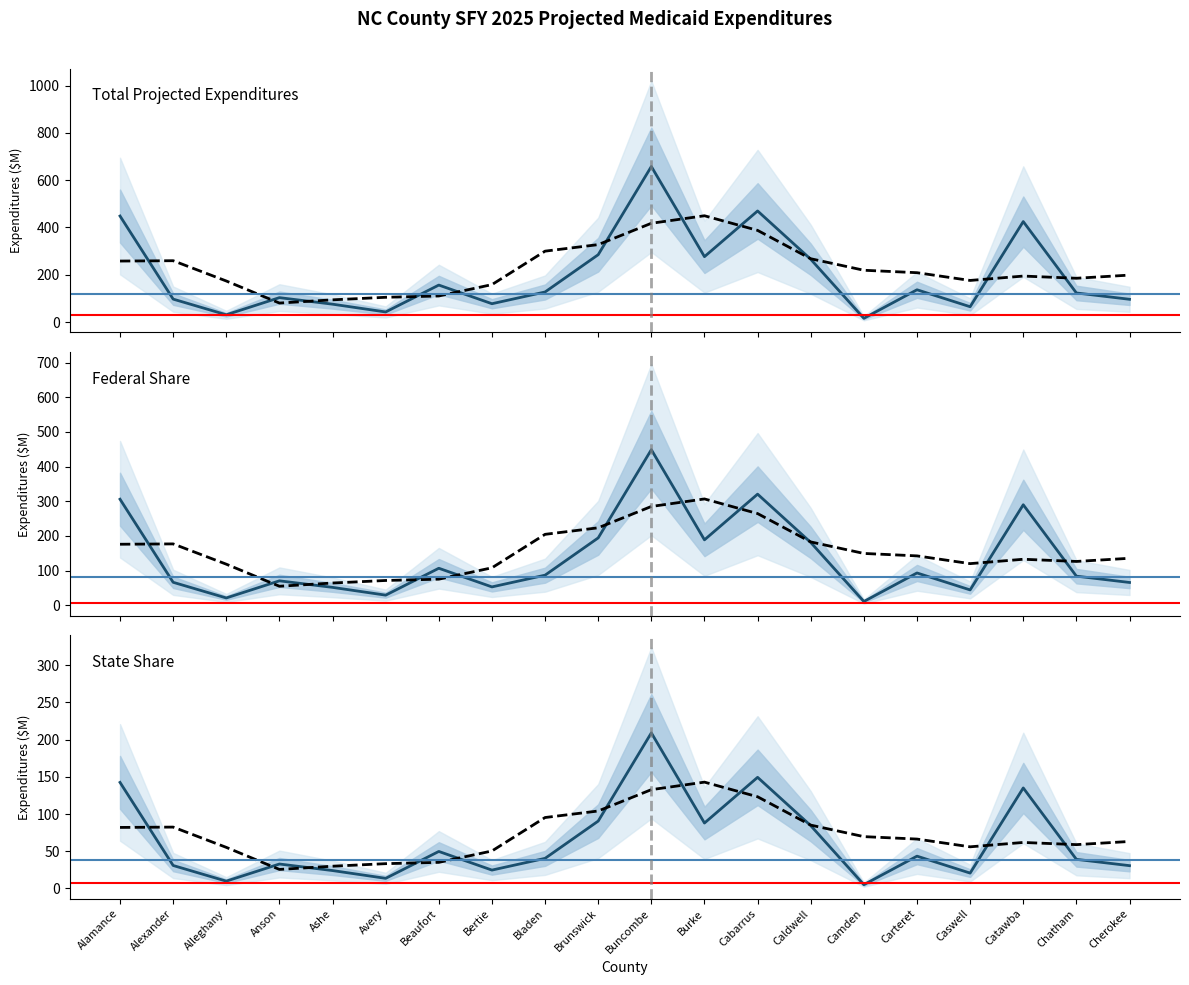

Which series changed the most between Beaufort and Burke?

Total Projected Expenditures